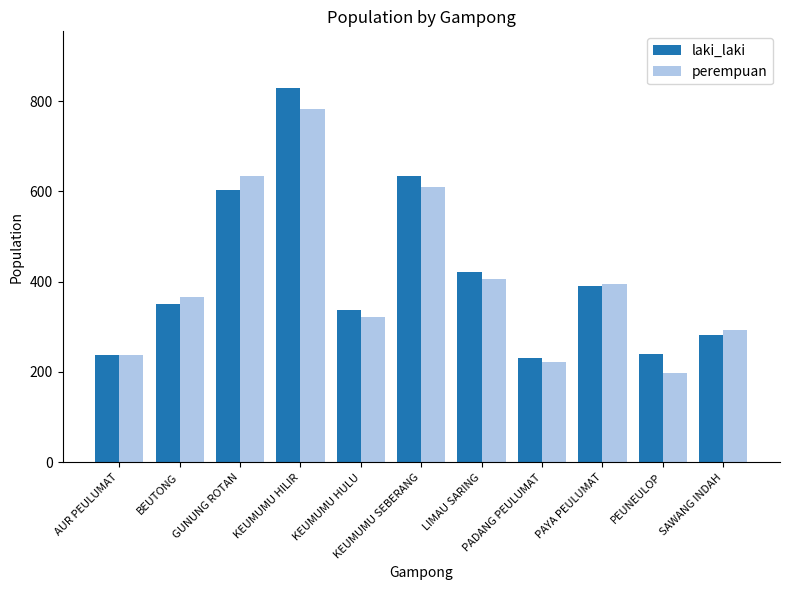

What is the greatest value displayed?

830